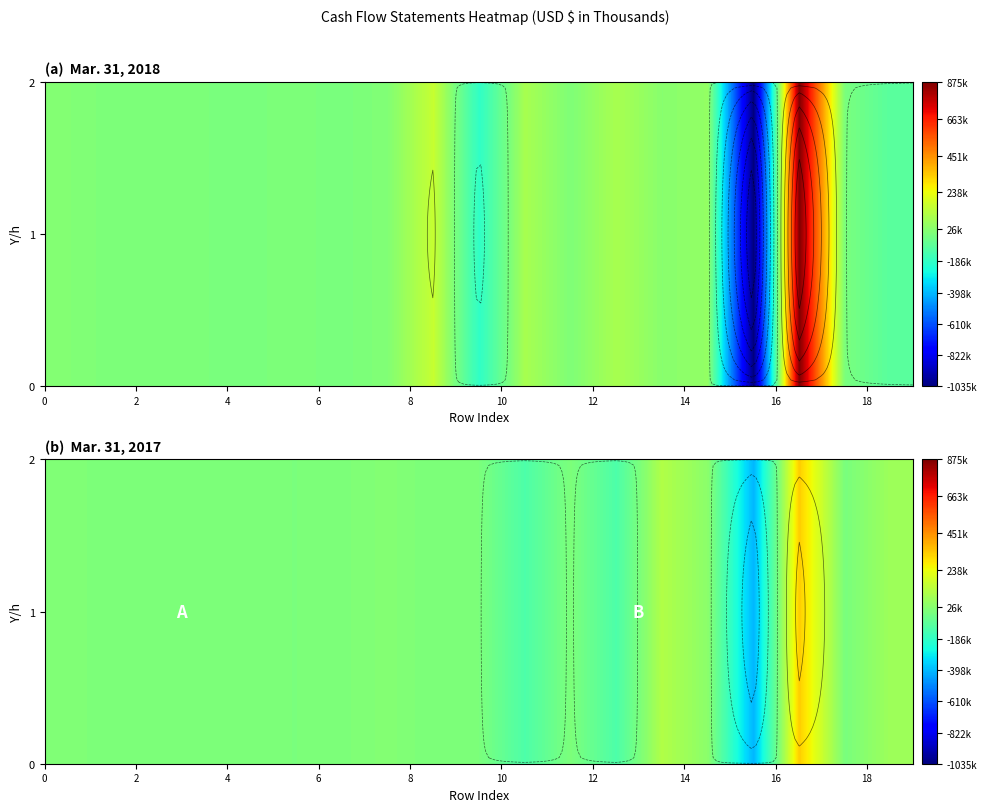

The value at 18 is 26508. True or false?

False